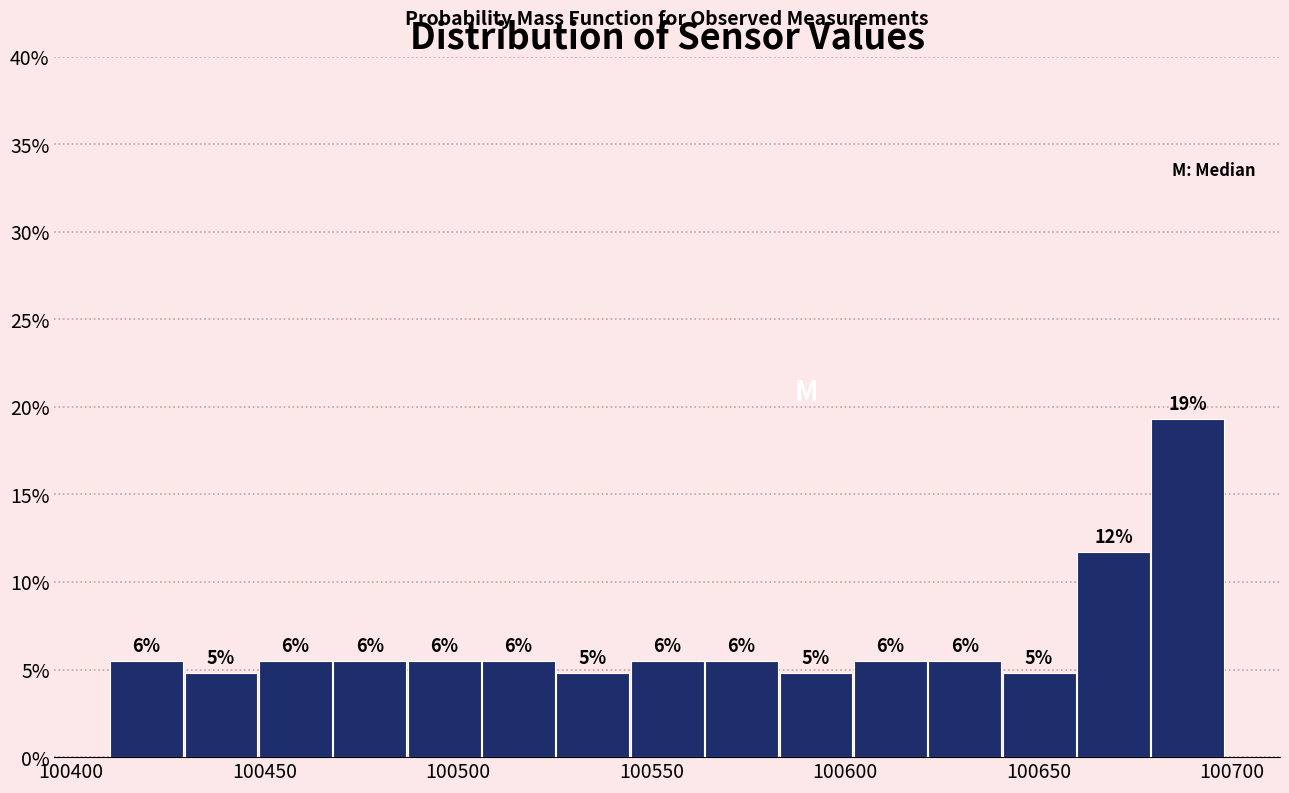

Read against the x-axis, roughly where is the centre of the tallest bar?

100690